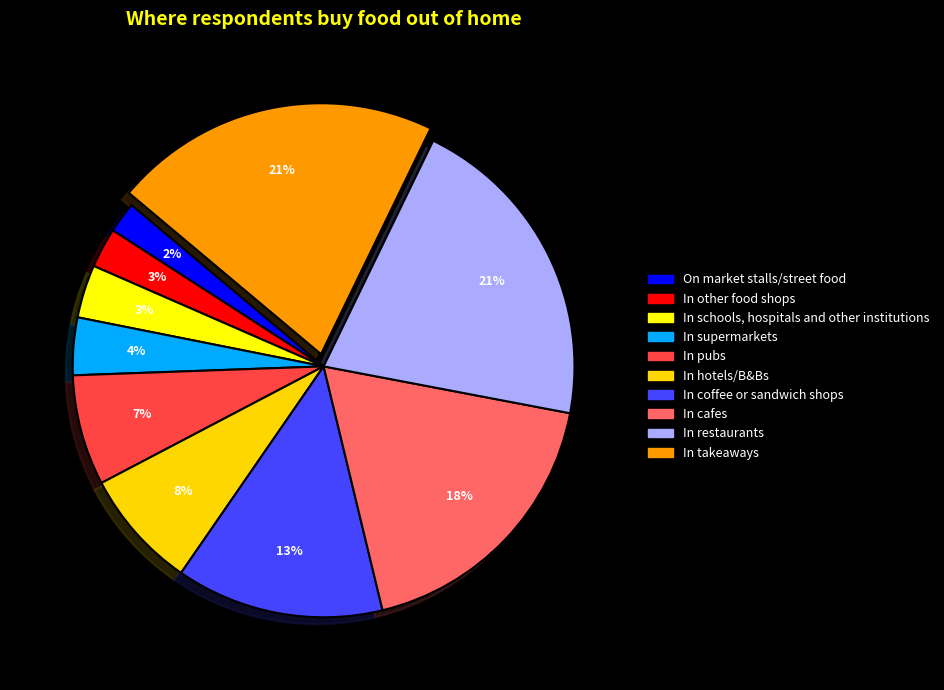

What percentage is the In restaurants slice, to the nearest percent?

21%